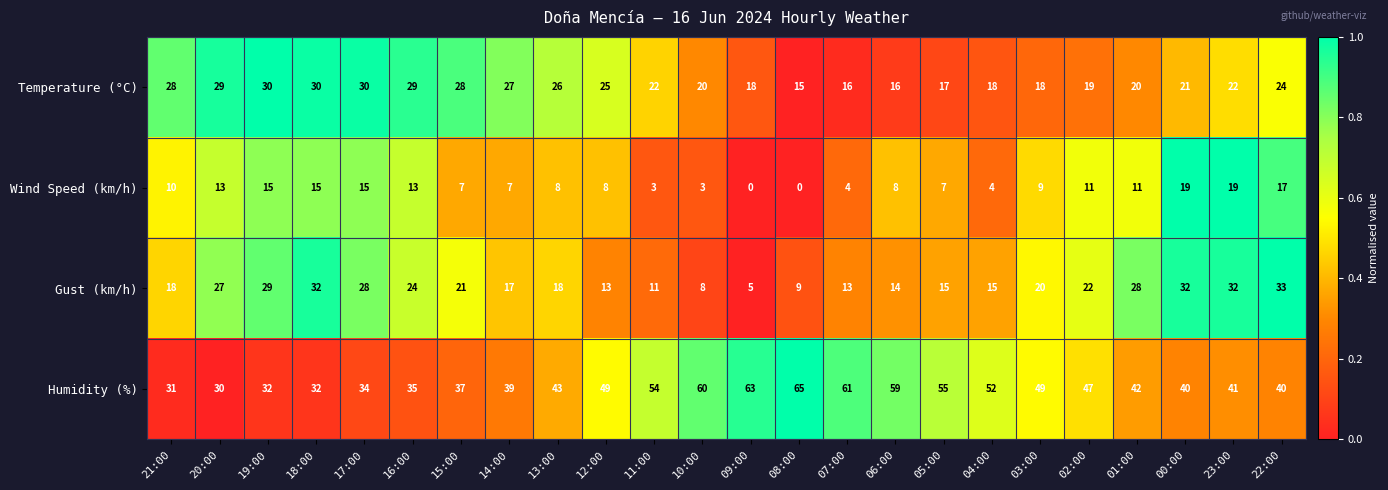

What is the total value across all series at 22:00?

114